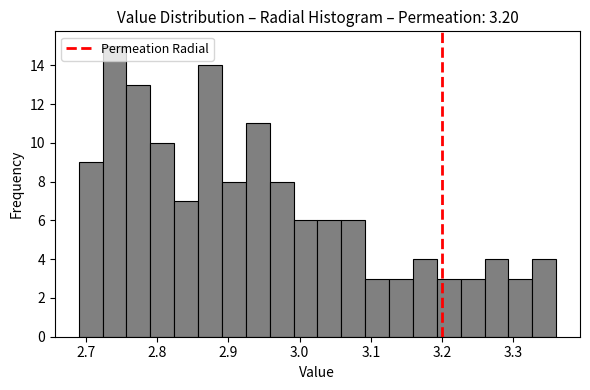

Read against the x-axis, roughly where is the centre of the tallest bar?

2.74